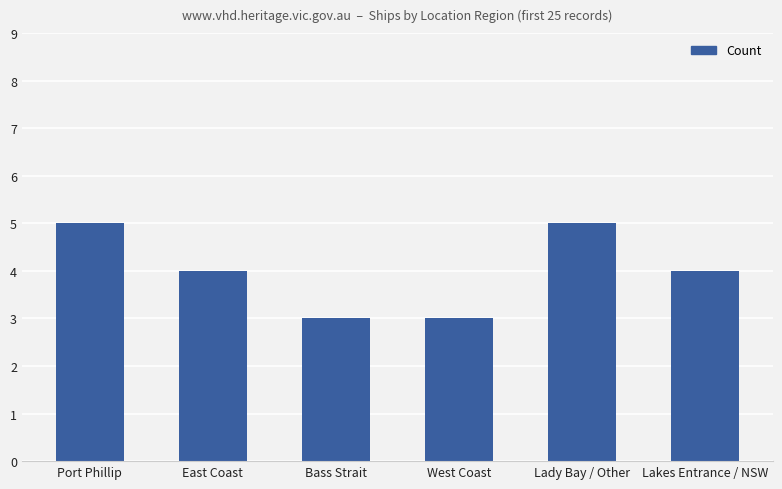

What is the difference between the maximum and second lowest values?

2